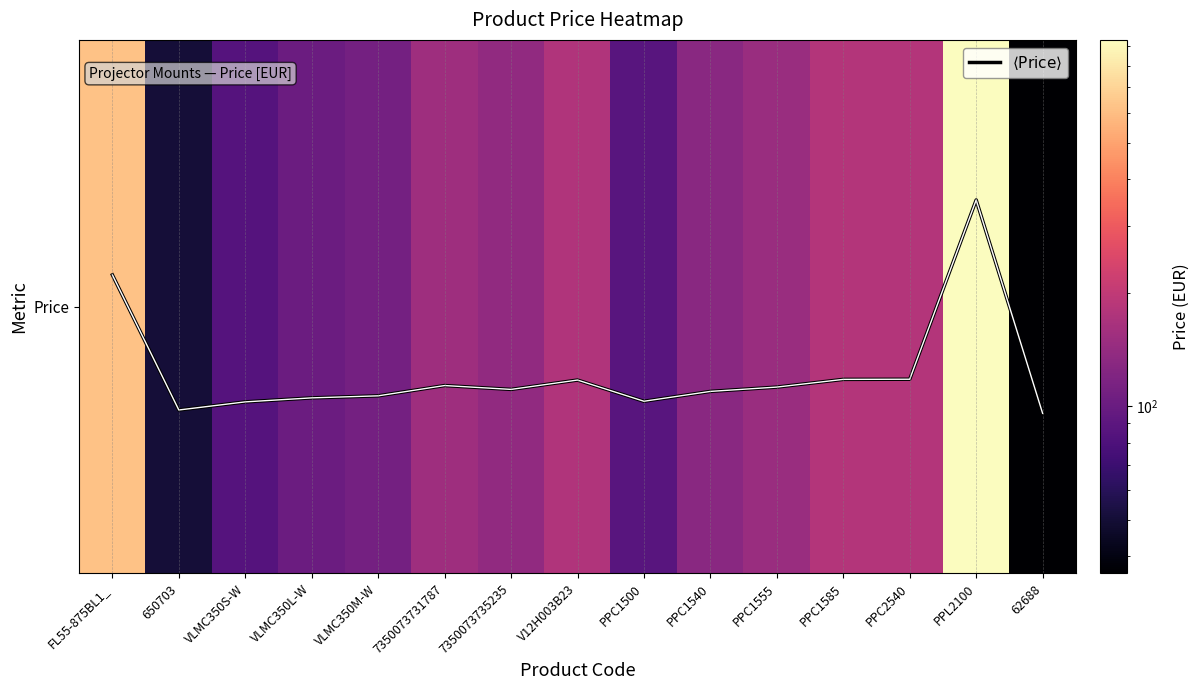

Does the chart have visible grid lines?

No